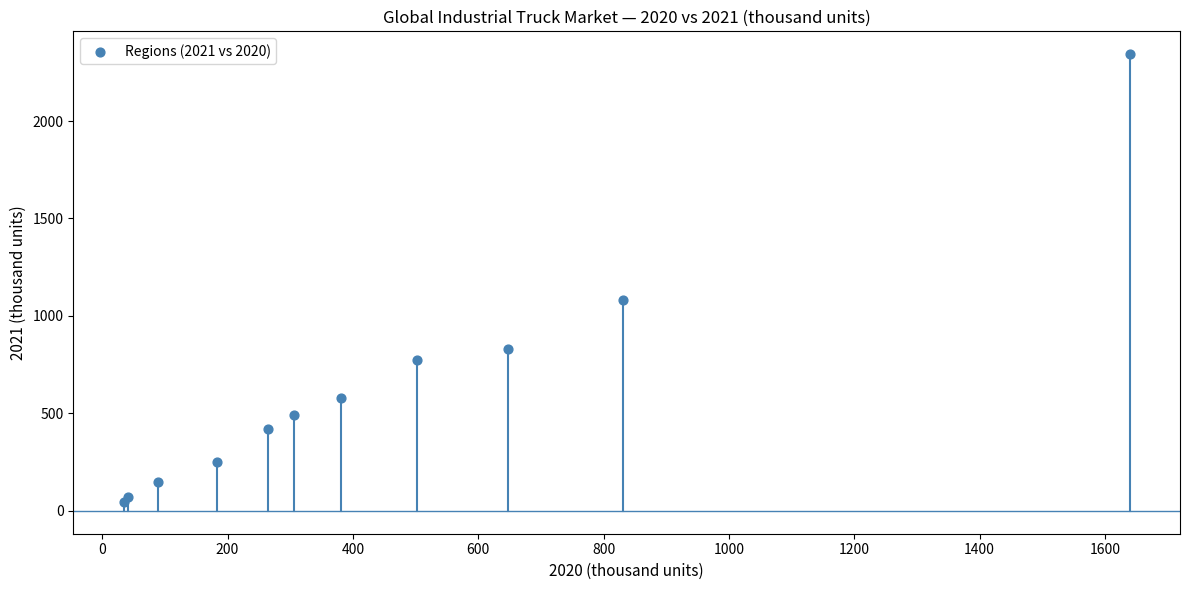

What Y value in the scatter plot is closest to 1194?

1080.0